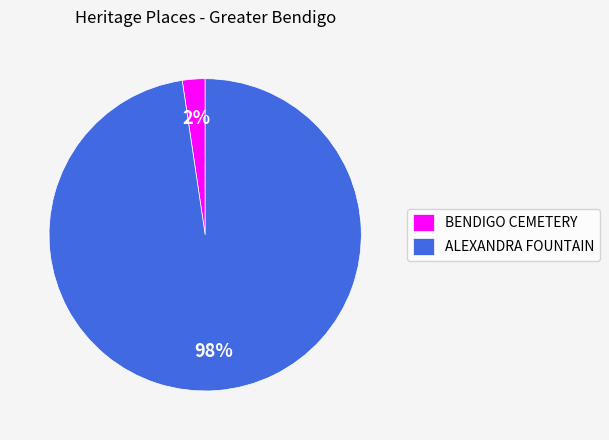

Which slice is the largest?

ALEXANDRA FOUNTAIN